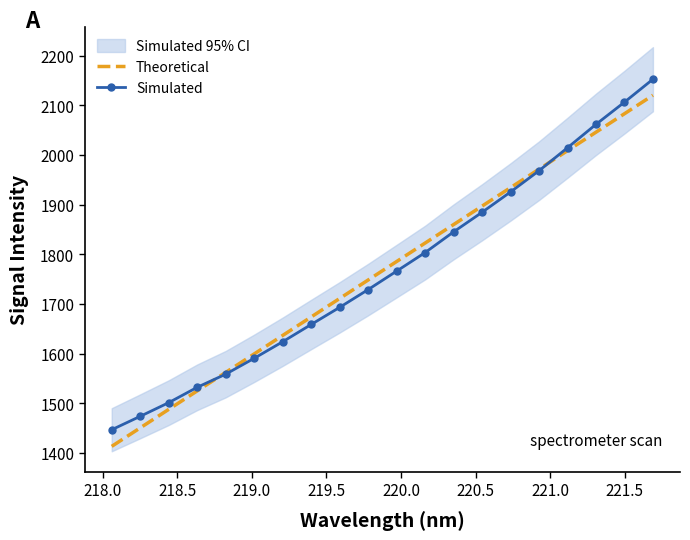

What is the maximum value for Theoretical?

2120.3